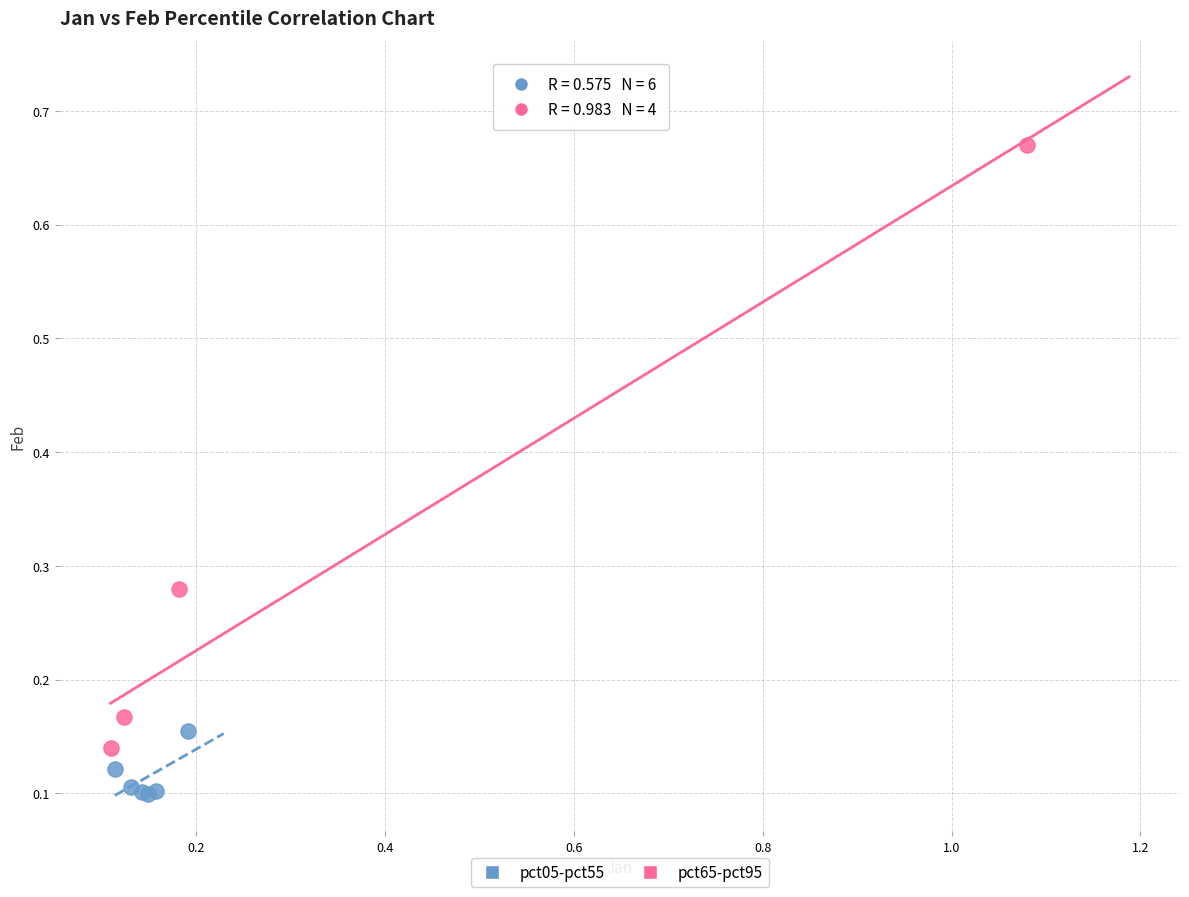

Which series contains the highest Y value?

pct65-pct95